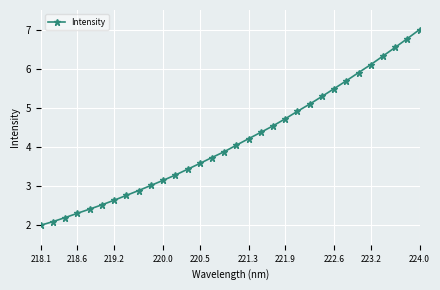

What is the value of the 17th point from the left?

4.0